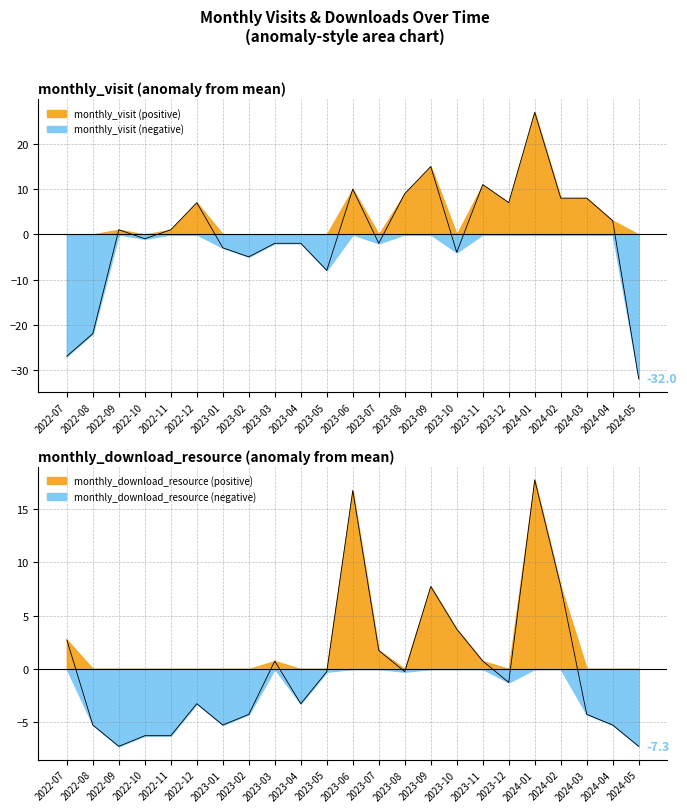

Which series has the largest range (max minus min)?

monthly_visit